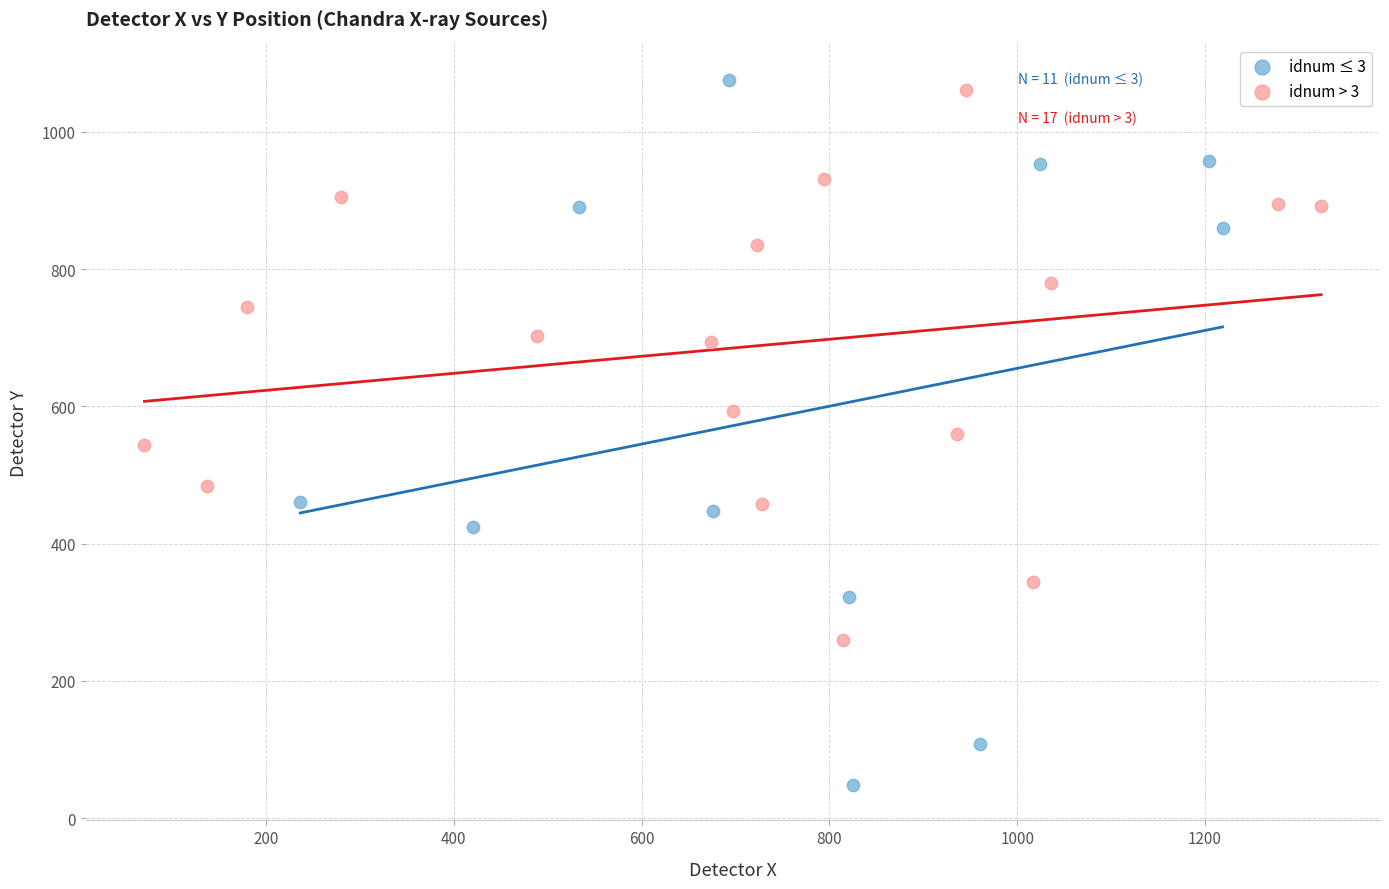

Which series reaches the minimum Y coordinate?

idnum ≤ 3